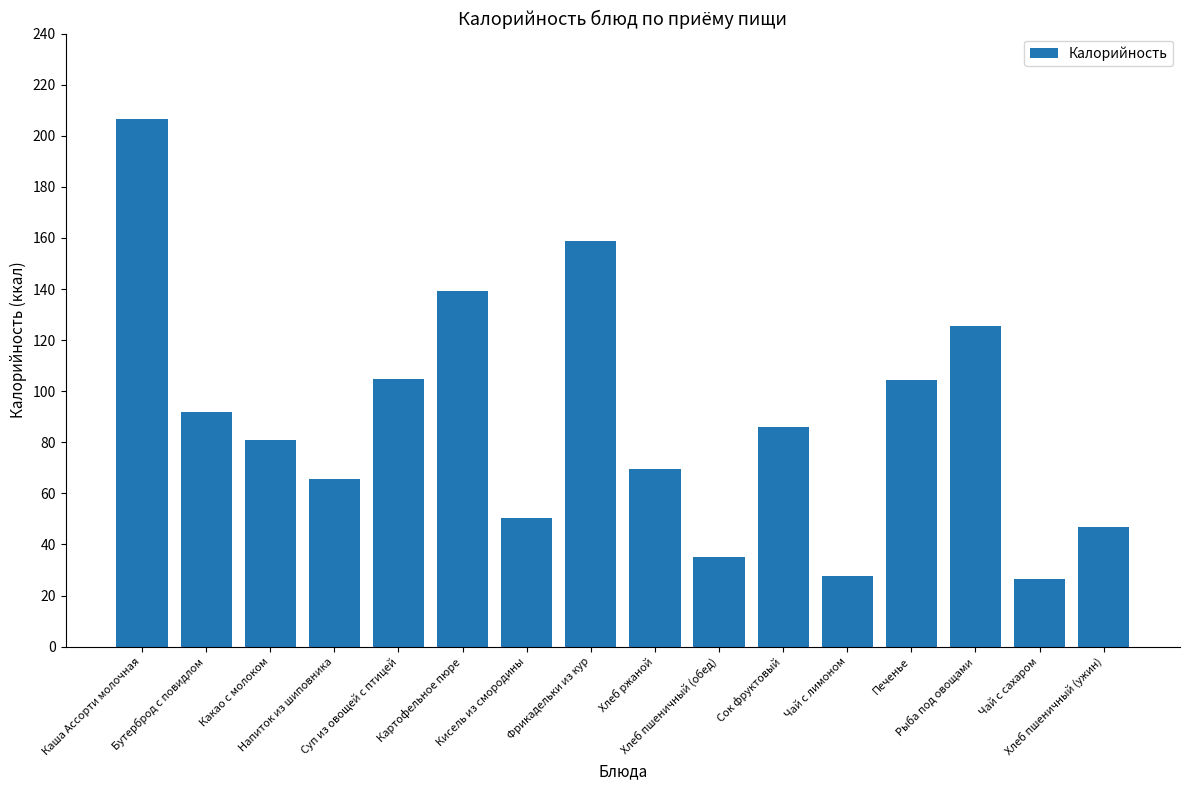

Are the bars grouped side by side (vs. stacked)?

No